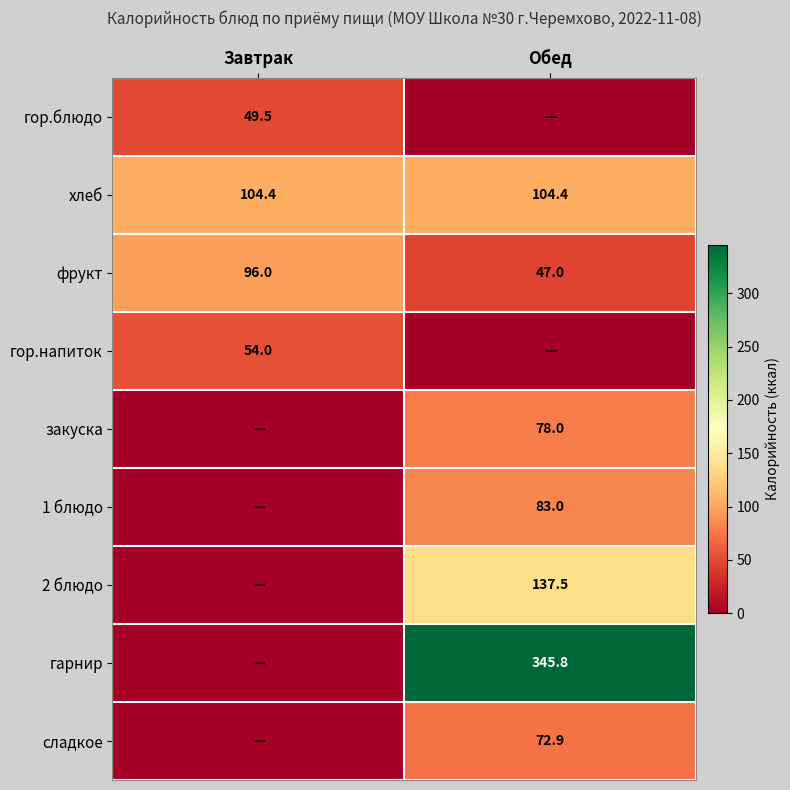

What is the maximum value for хлеб?

104.4